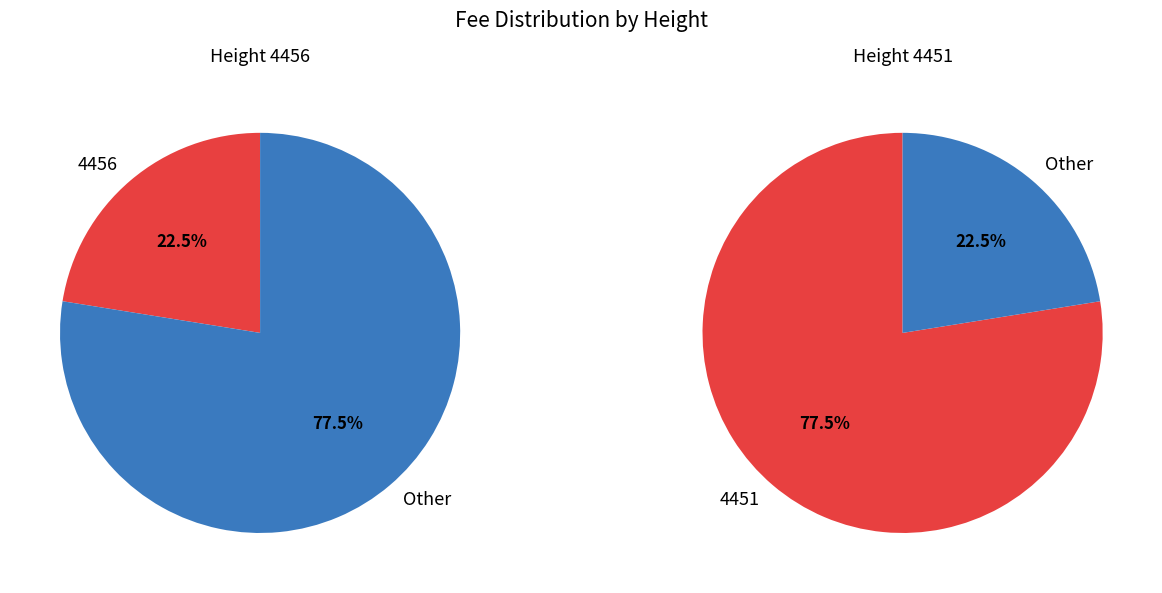

How many slices are in this pie chart?

2